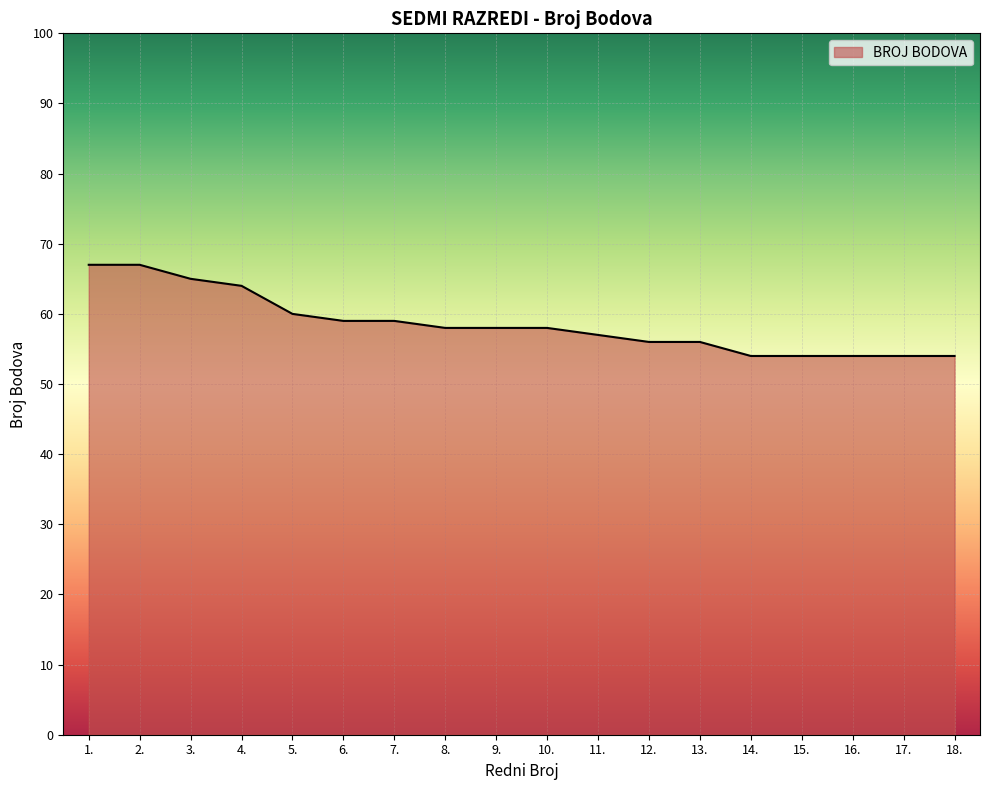

The value at 1. is 67. True or false?

True